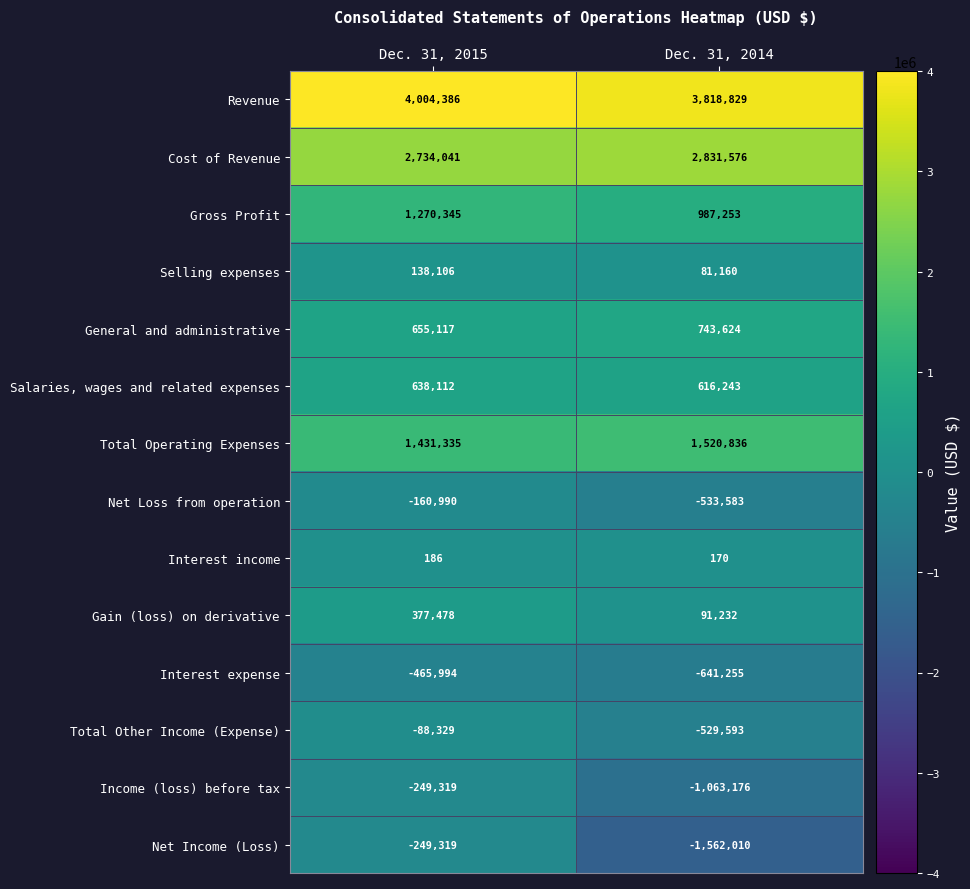

What is the difference between the maximum and minimum values in the Net Loss from operation series?

372593